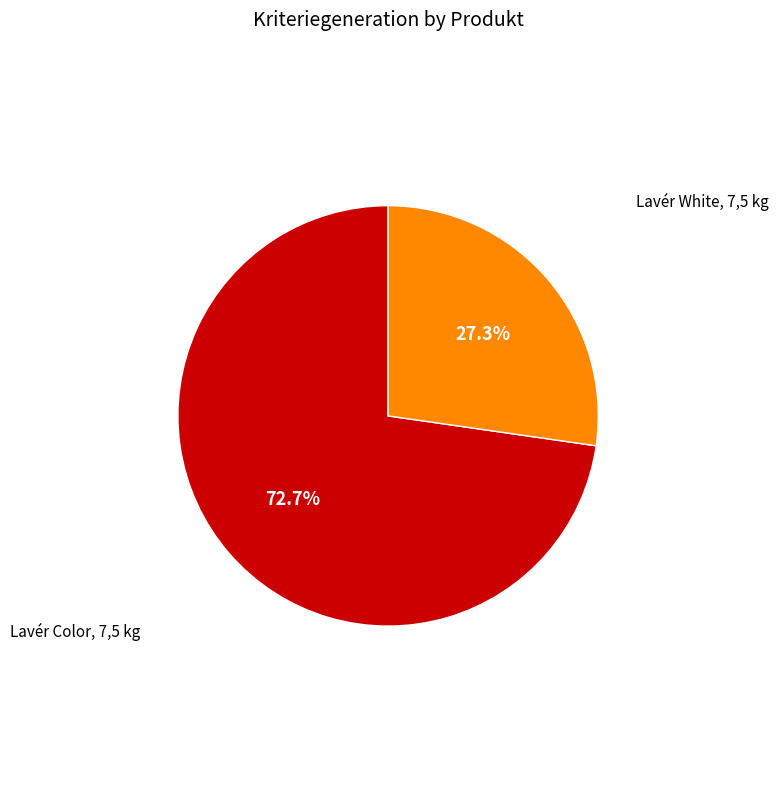

Does any single category account for the majority?

Yes